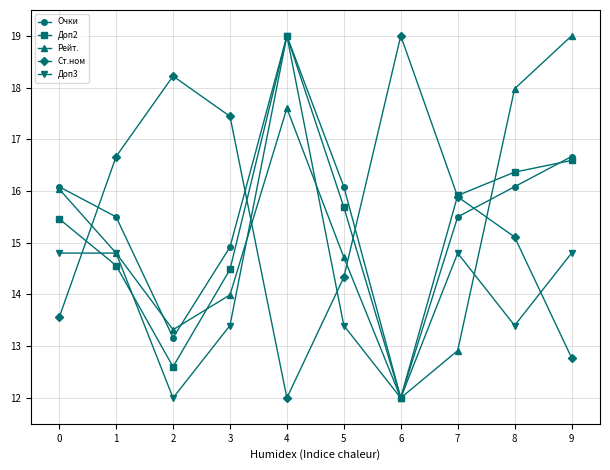

What is the difference between the Ст.ном values at 2 and 1?

1.6